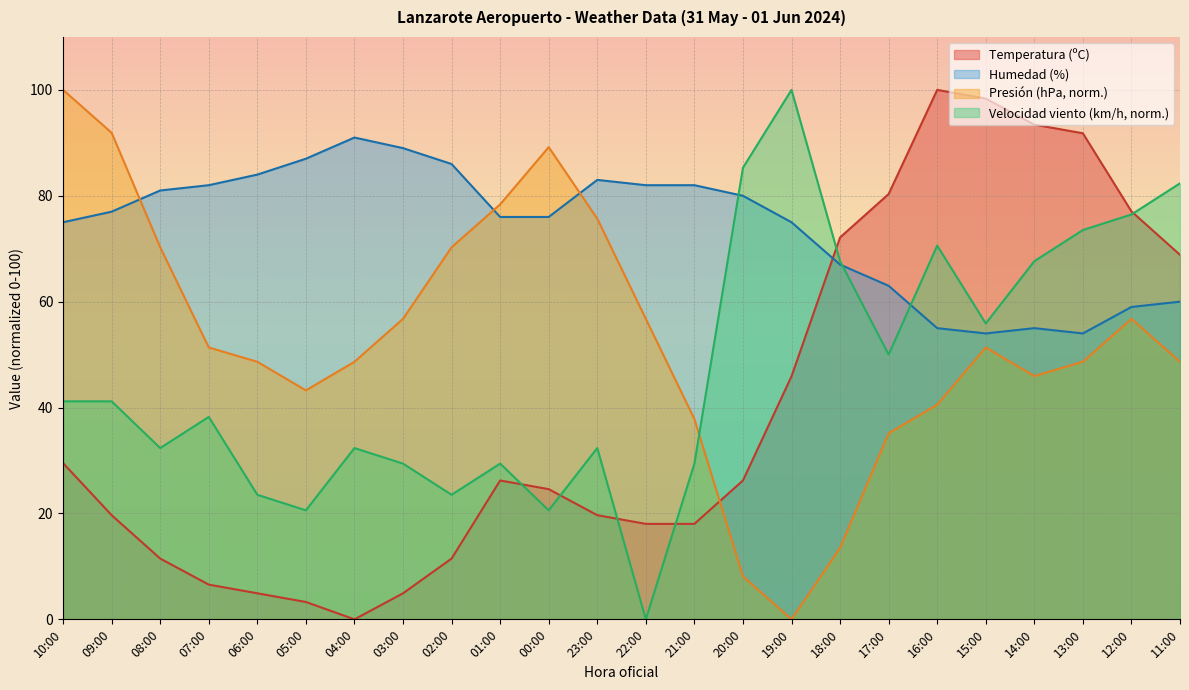

At which label is Velocidad del viento (km/h) closest to 50?

17:00